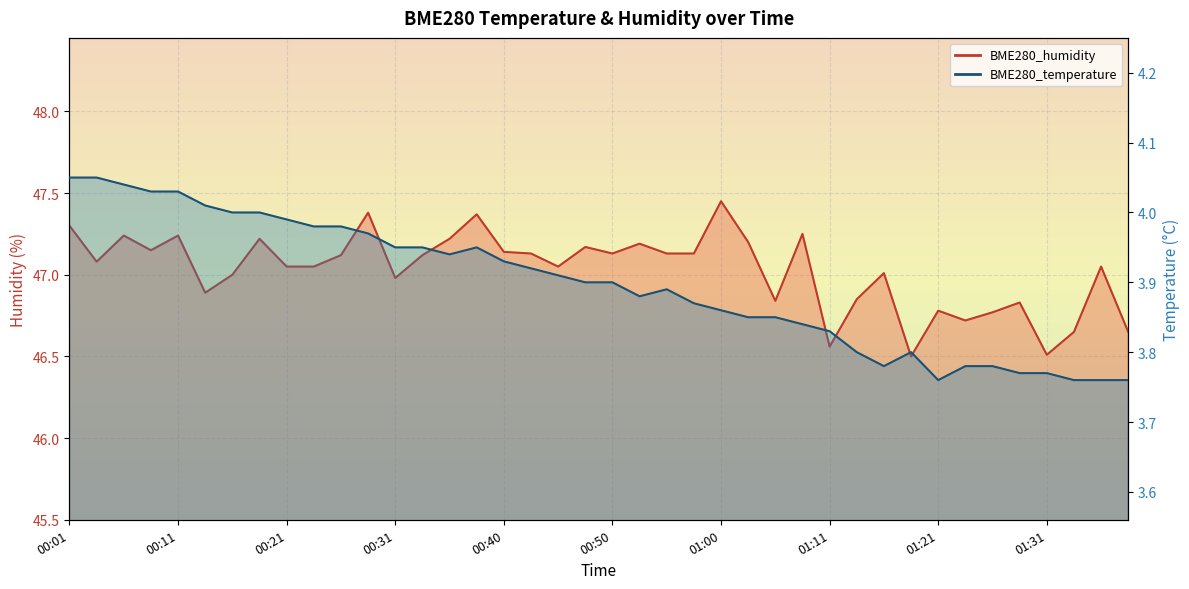

Where is BME280_temperature nearest to the value 3?

01:21